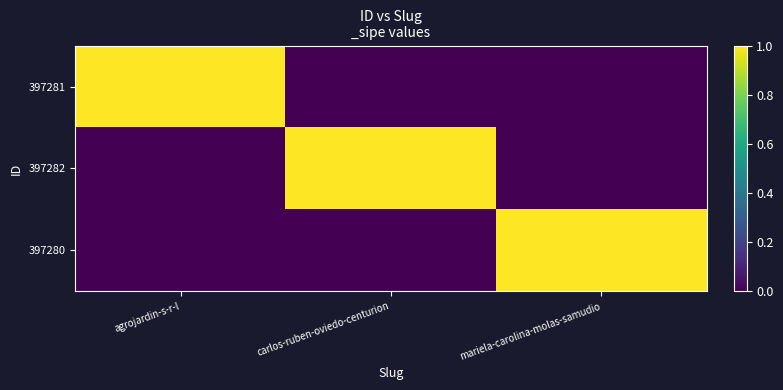

At how many categories does at least one series exceed 0?

3